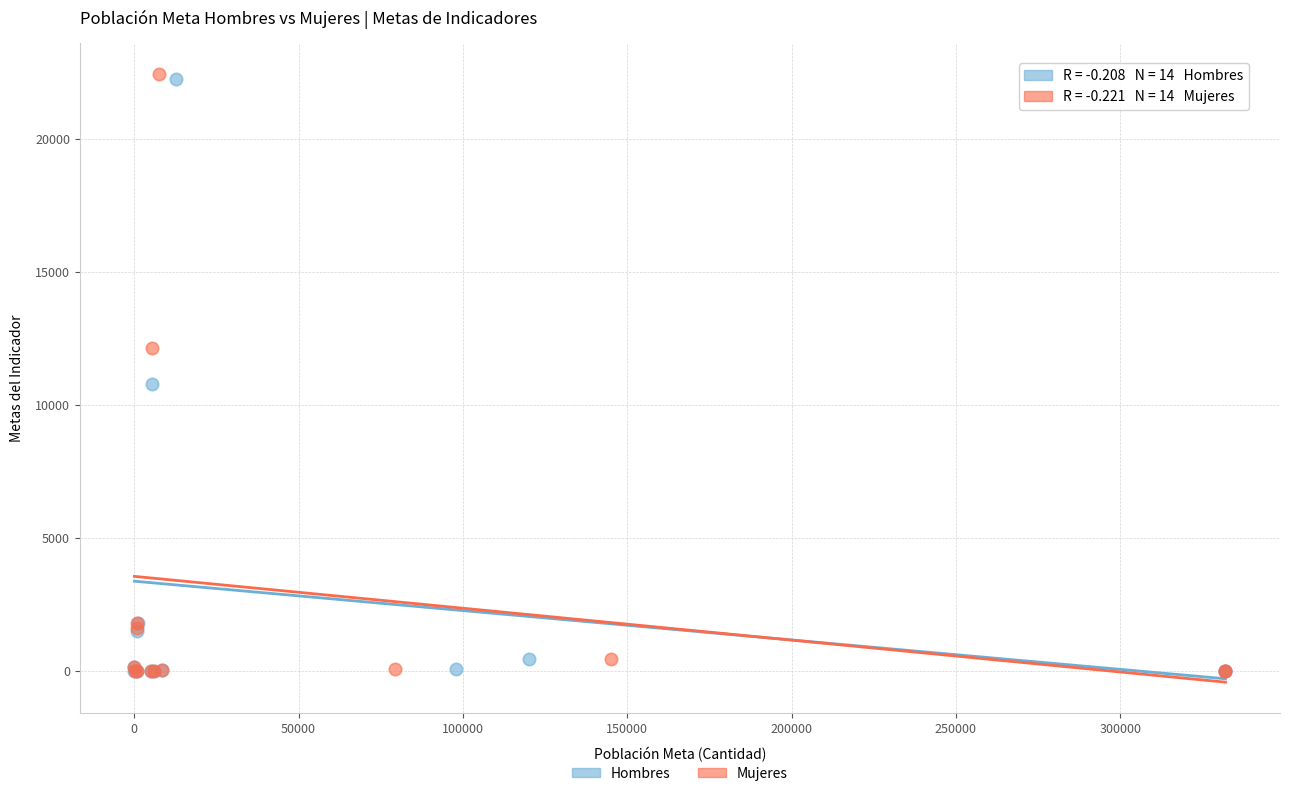

Which series has the widest spread of Y values?

Mujeres